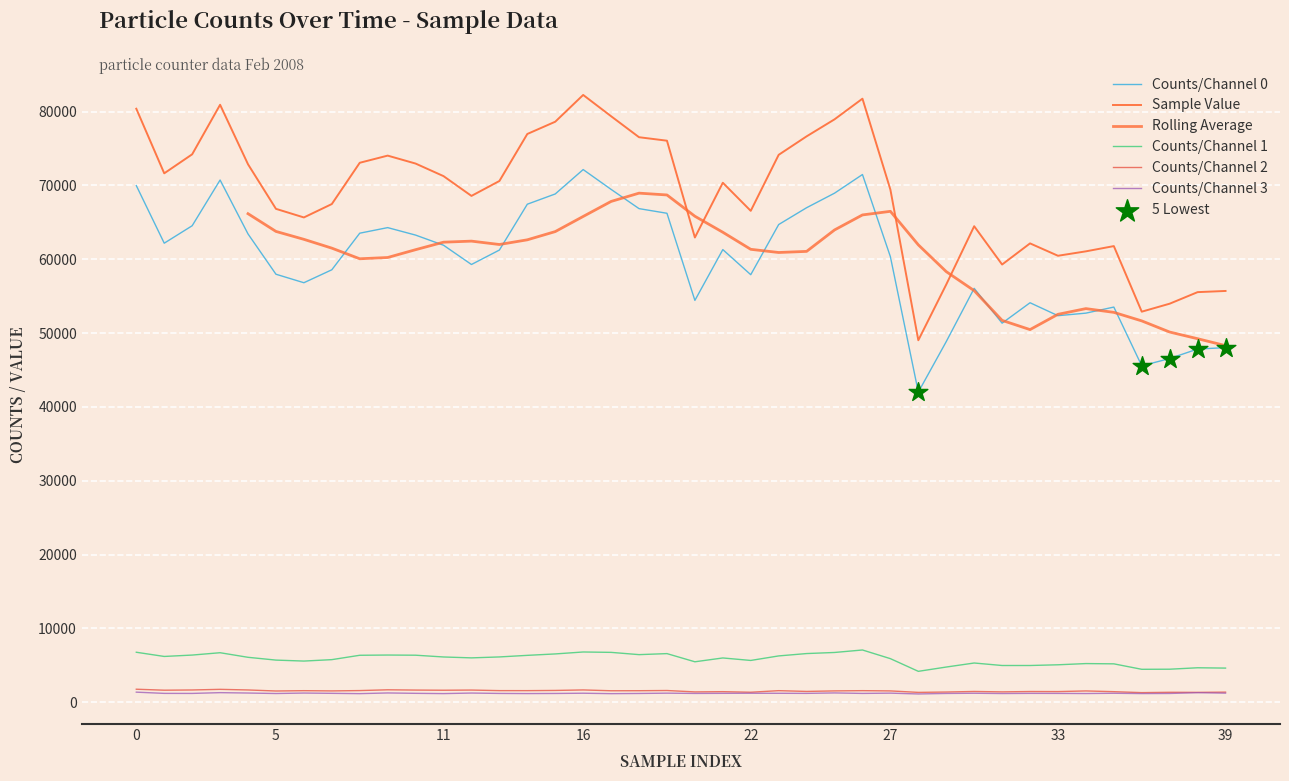

At which category is the sum across all series the highest?

16